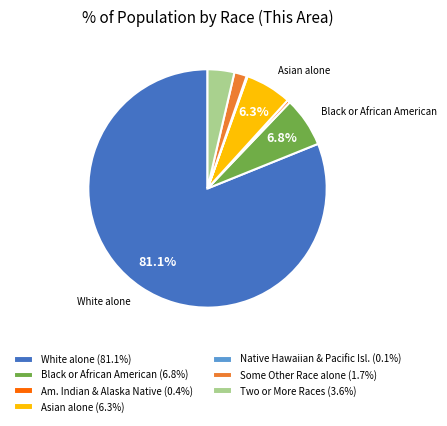

Do Black or African American (6.8%) and Some Other Race alone (1.7%) together represent more than half of the pie?

No